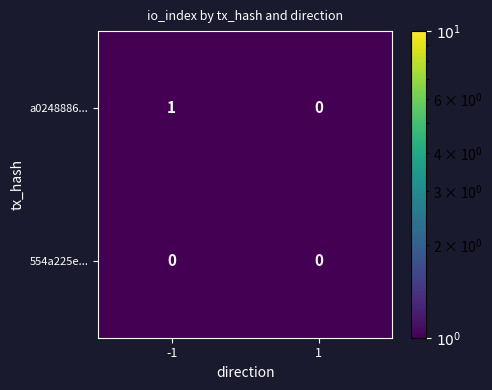

The a0248886... series shows 1 at -1. True or false?

True